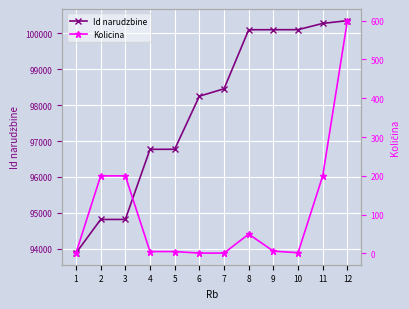

Which label corresponds to the largest value in the chart?

12